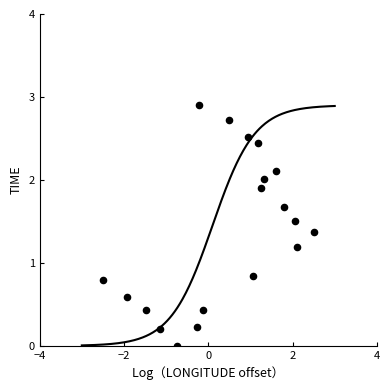

What is the range of Y values (max minus min)?

2.9